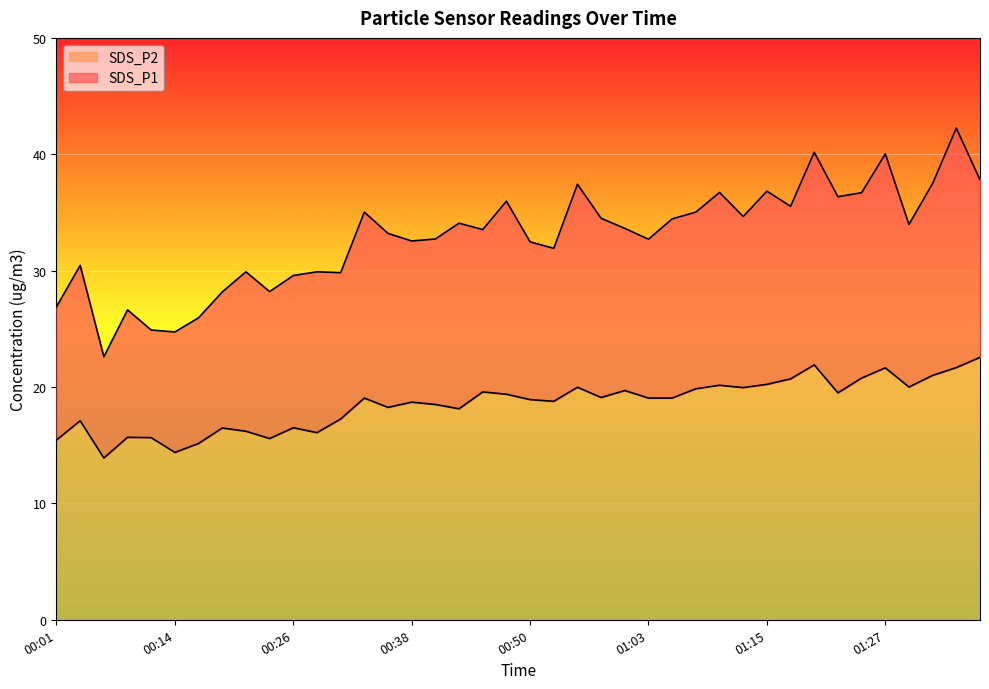

Where is the first local minimum for SDS_P2?

00:06